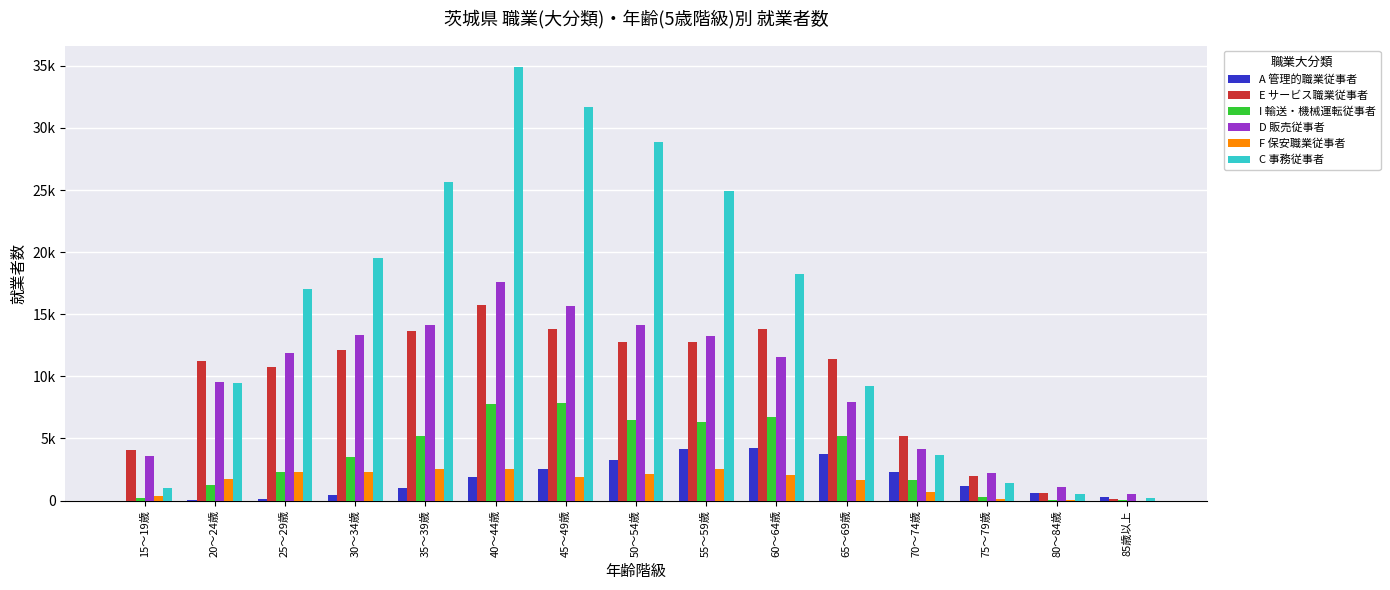

Rank the categories by A 管理的職業従事者 value from highest to lowest.

60～64歳, 55～59歳, 65～69歳, 50～54歳, 45～49歳, 70～74歳, 40～44歳, 75～79歳, 35～39歳, 80～84歳, 30～34歳, 85歳以上, 25～29歳, 20～24歳, 15～19歳